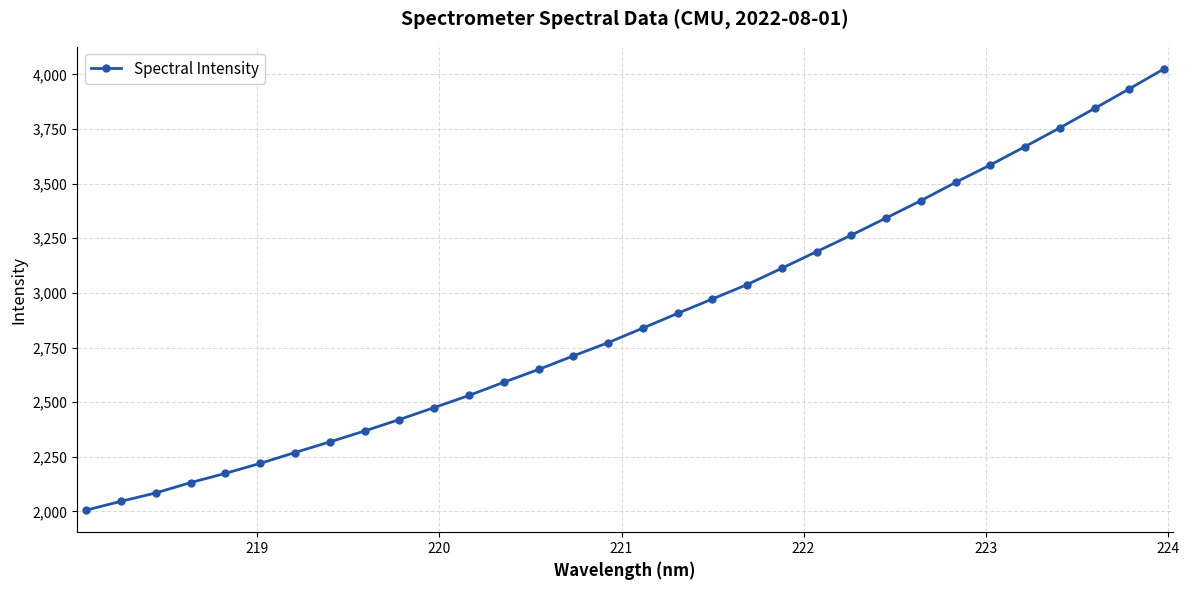

What is the minimum value shown in the chart?

2005.7